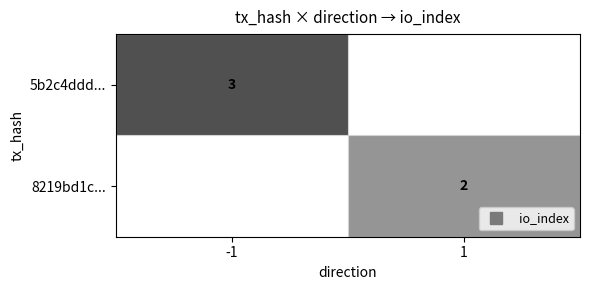

Rank the categories by 5b2c4ddd... value from highest to lowest.

-1, 1